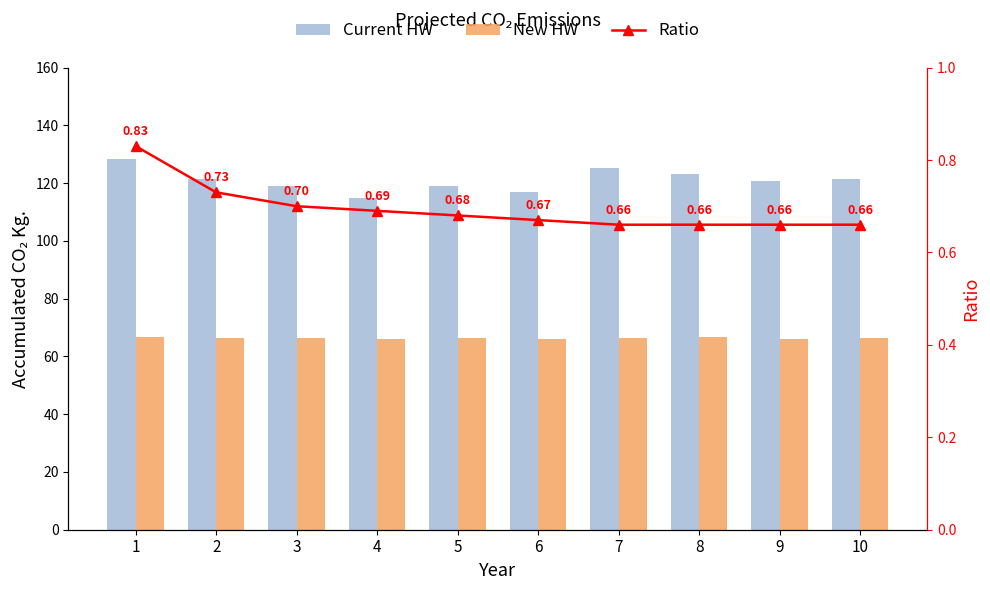

How many groups of bars are there?

10